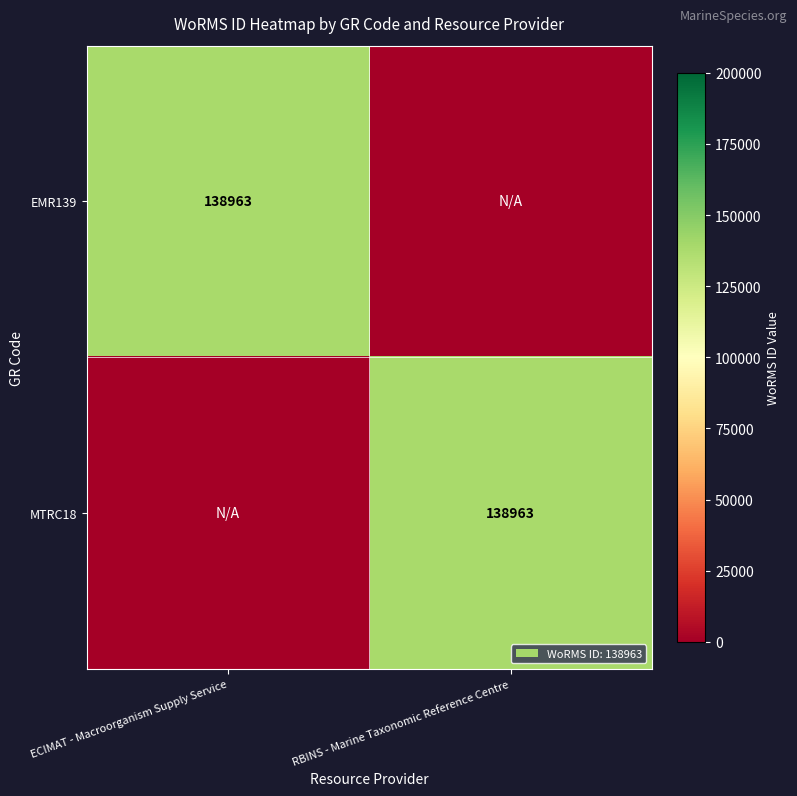

Is it true that MTRC18 equals 48467 at RBINS - Marine Taxonomic Reference Centre?

False